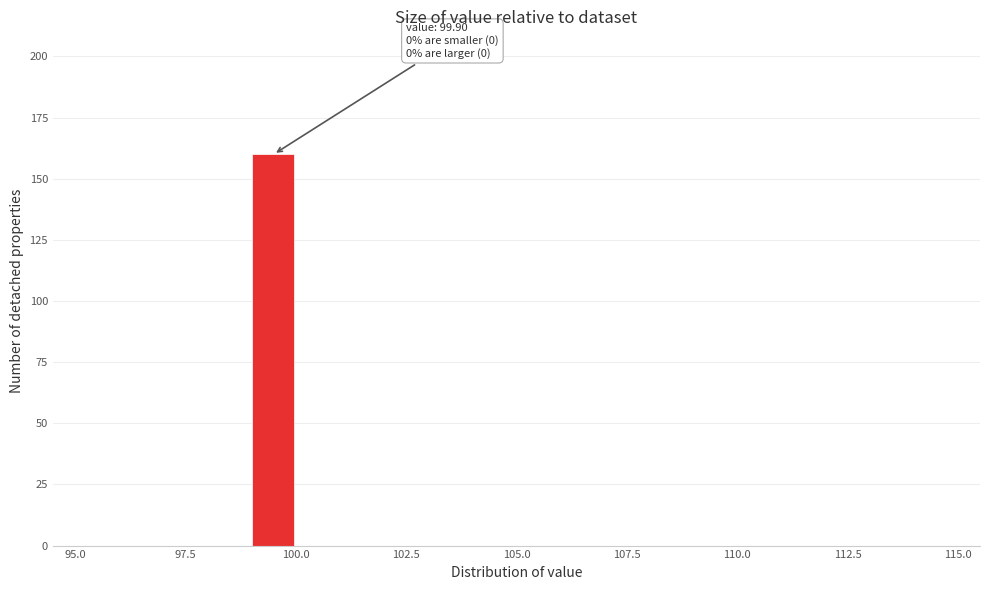

Read against the x-axis, roughly where is the centre of the tallest bar?

99.5